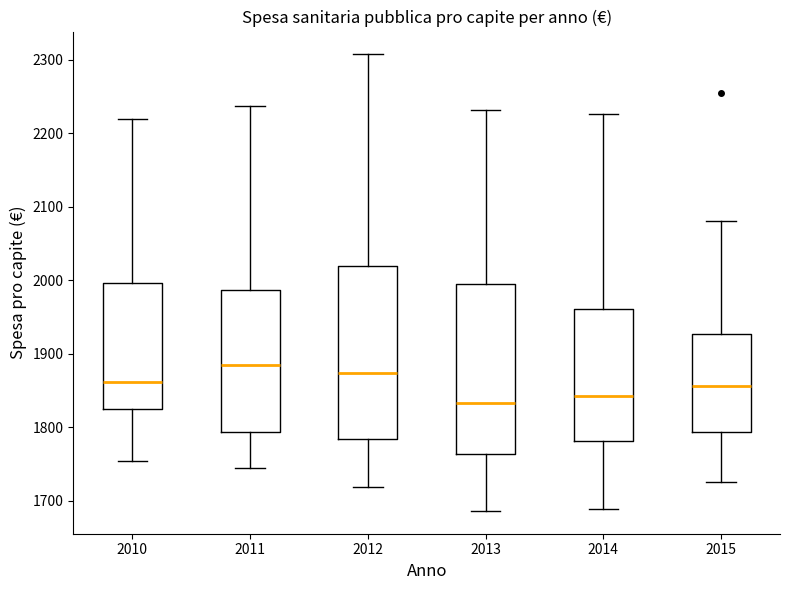

Reading left to right, transcribe this box plot: for each box, give where its median line is, the range the box spans, and where its two whiskers end, as read against the y-axis. The values are not printed on the chart, so give them approximately, as read against the axis.

2010: median 1860, box 1830 to 2000, whiskers 1750 to 2220
2011: median 1890, box 1790 to 1990, whiskers 1750 to 2240
2012: median 1870, box 1780 to 2020, whiskers 1720 to 2310
2013: median 1830, box 1760 to 1990, whiskers 1690 to 2230
2014: median 1840, box 1780 to 1960, whiskers 1690 to 2230
2015: median 1860, box 1790 to 1930, whiskers 1730 to 2080